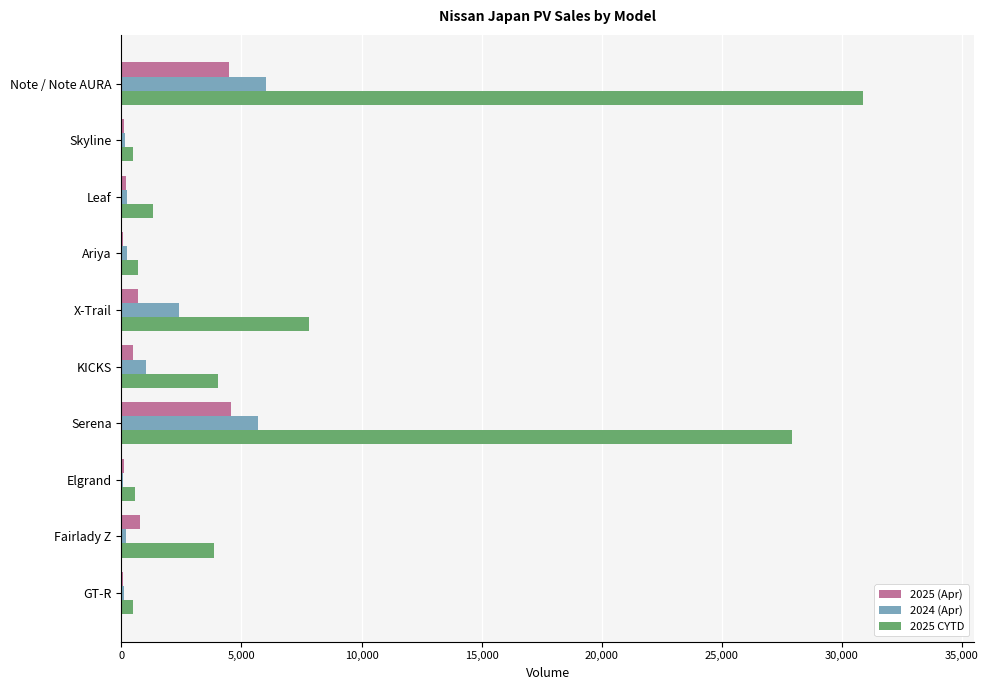

Where is 2024 (Apr) nearest to the value 3033?

X-Trail